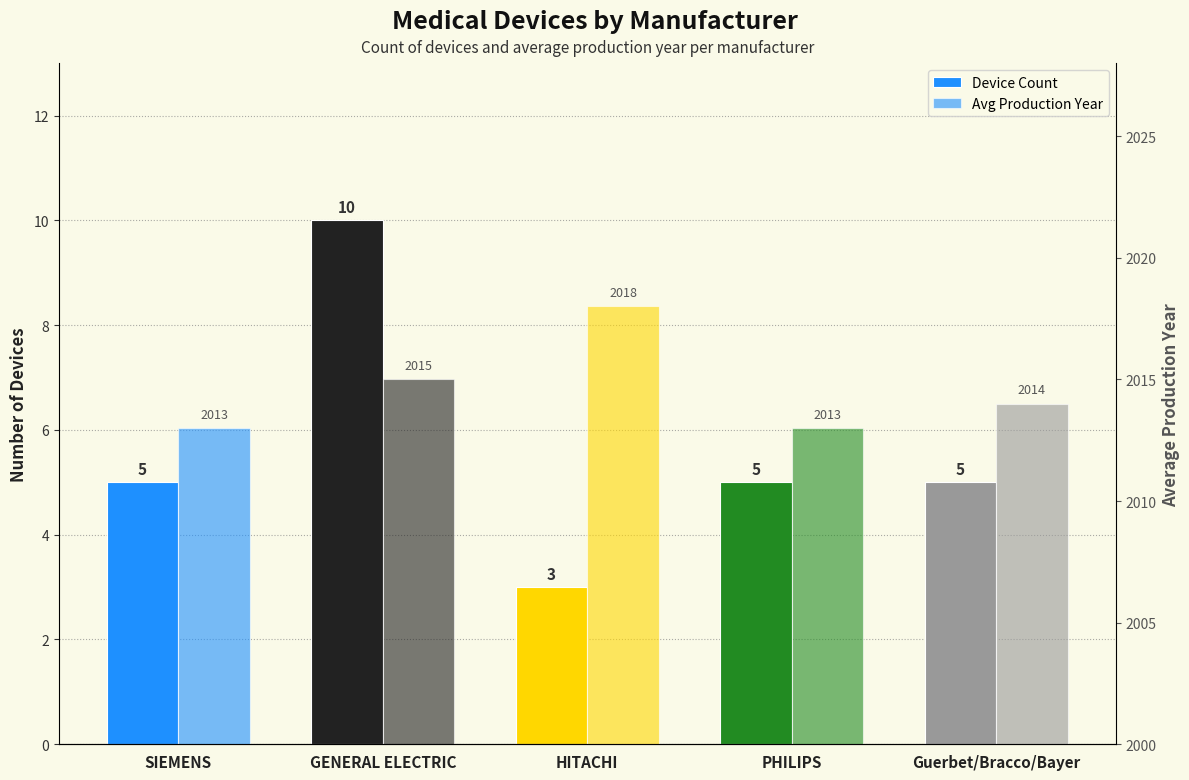

Which series changed the most between GENERAL ELECTRIC and PHILIPS?

Device Count